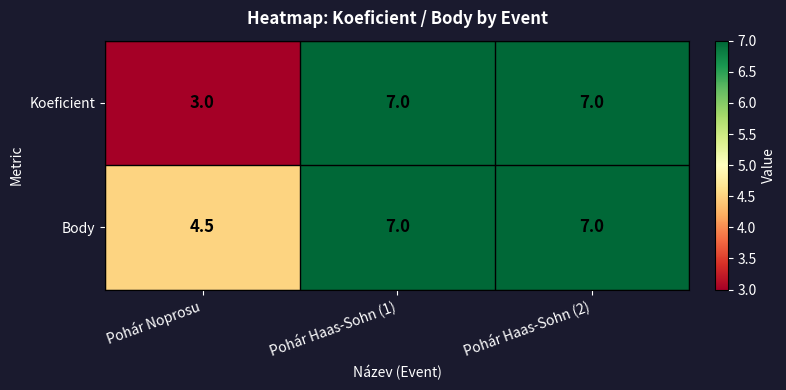

Reading left to right, transcribe all the data shown in this chart.

Koeficient: 3.0	7.0	7.0
Body: 4.5	7.0	7.0